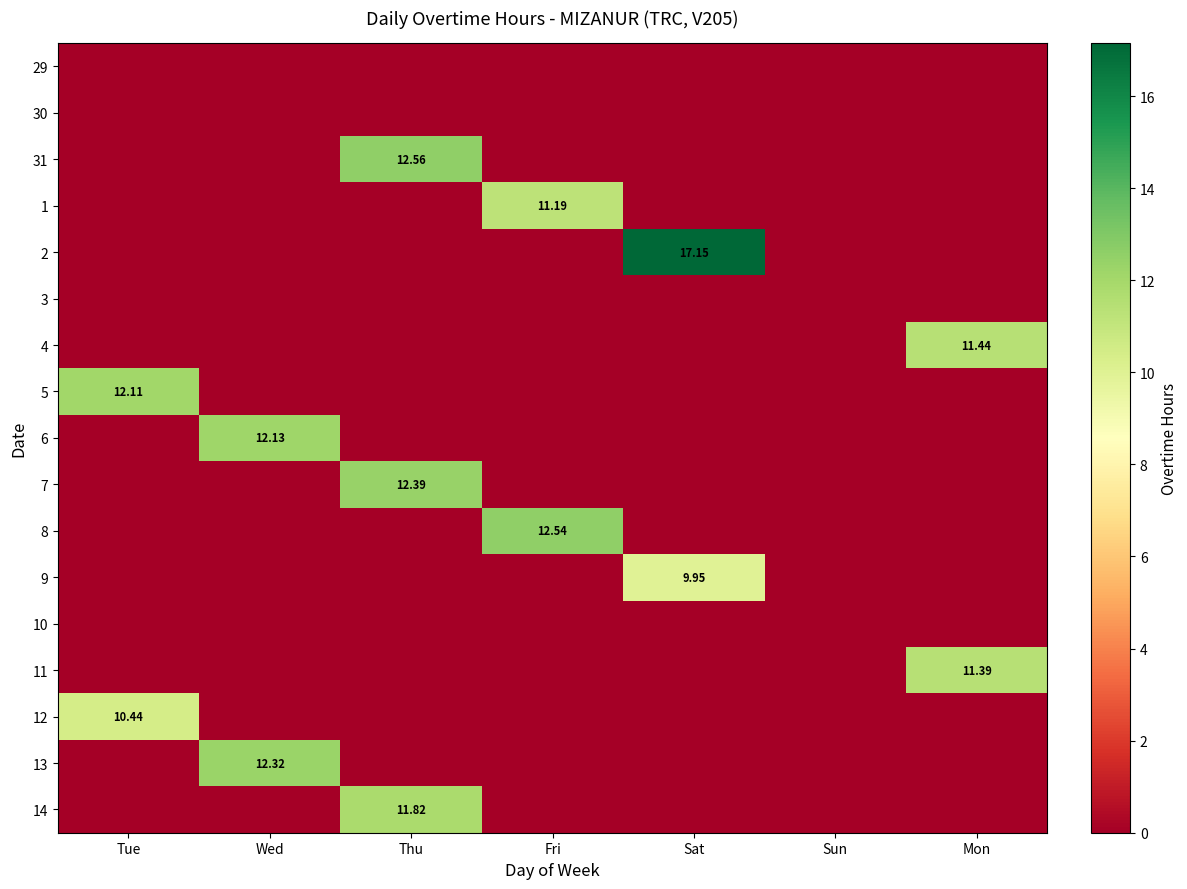

Which series has the widest spread of values?

2